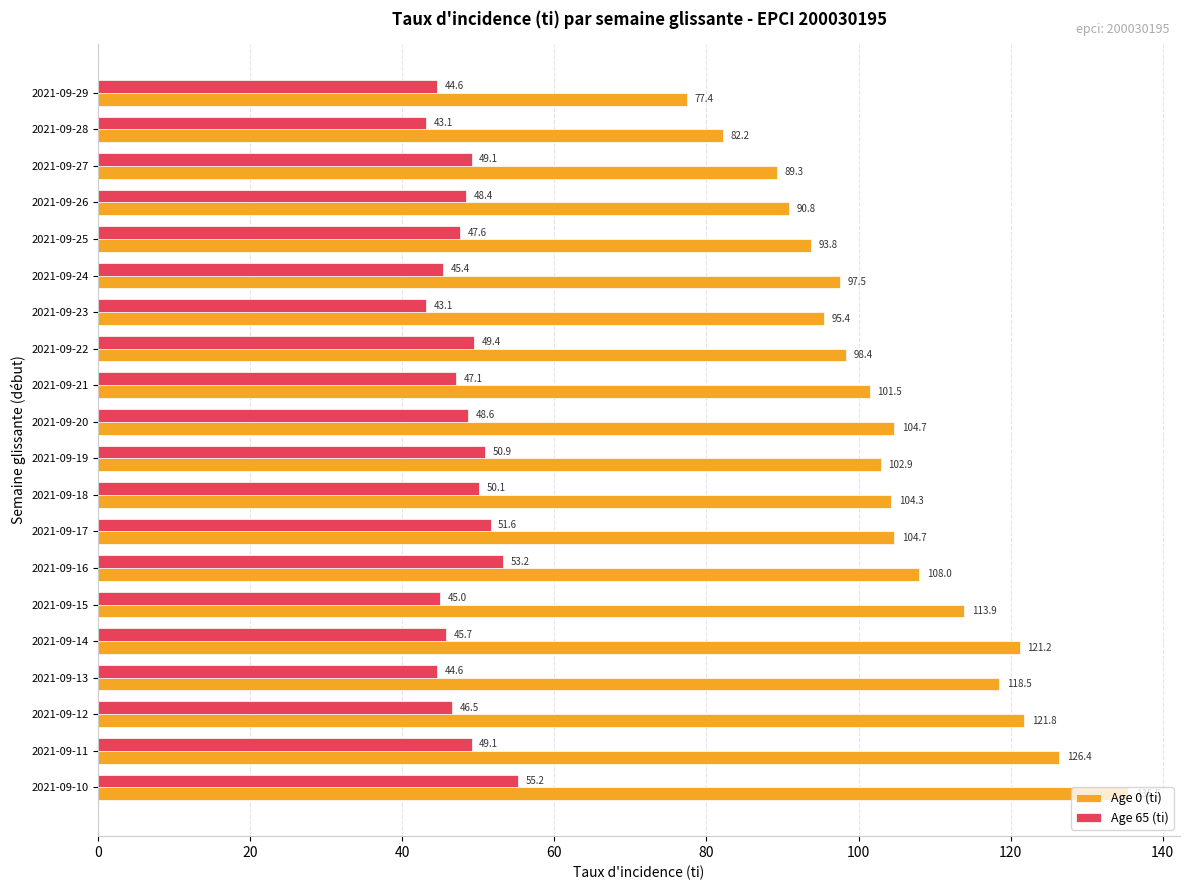

How many data points in Age 0 (ti) are above 104?

10